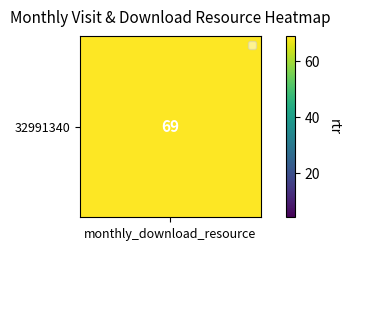

What is the minimum value shown in the chart?

4